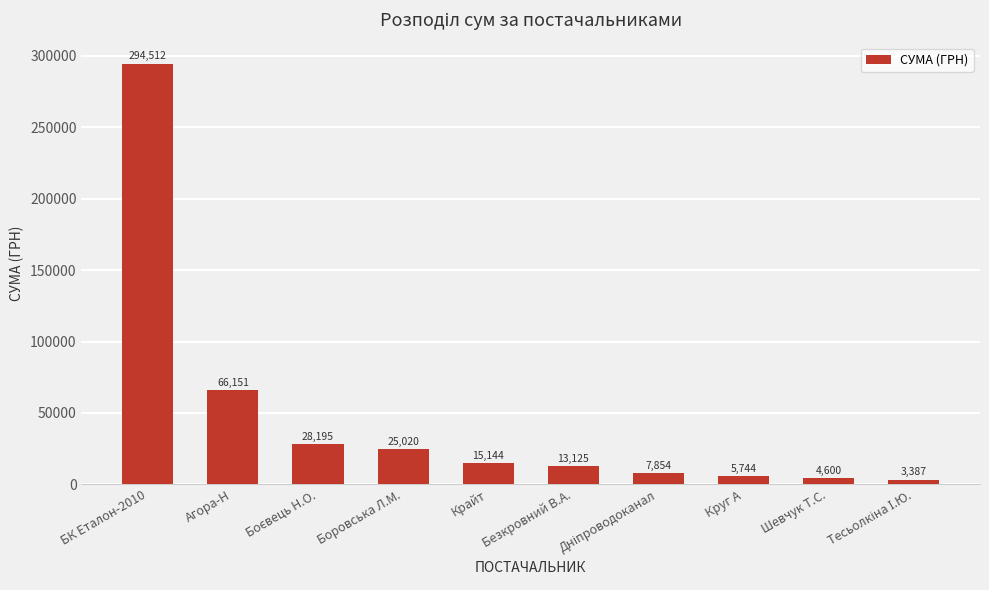

What is the change in value from Крайт to Круг А?

-9400.0